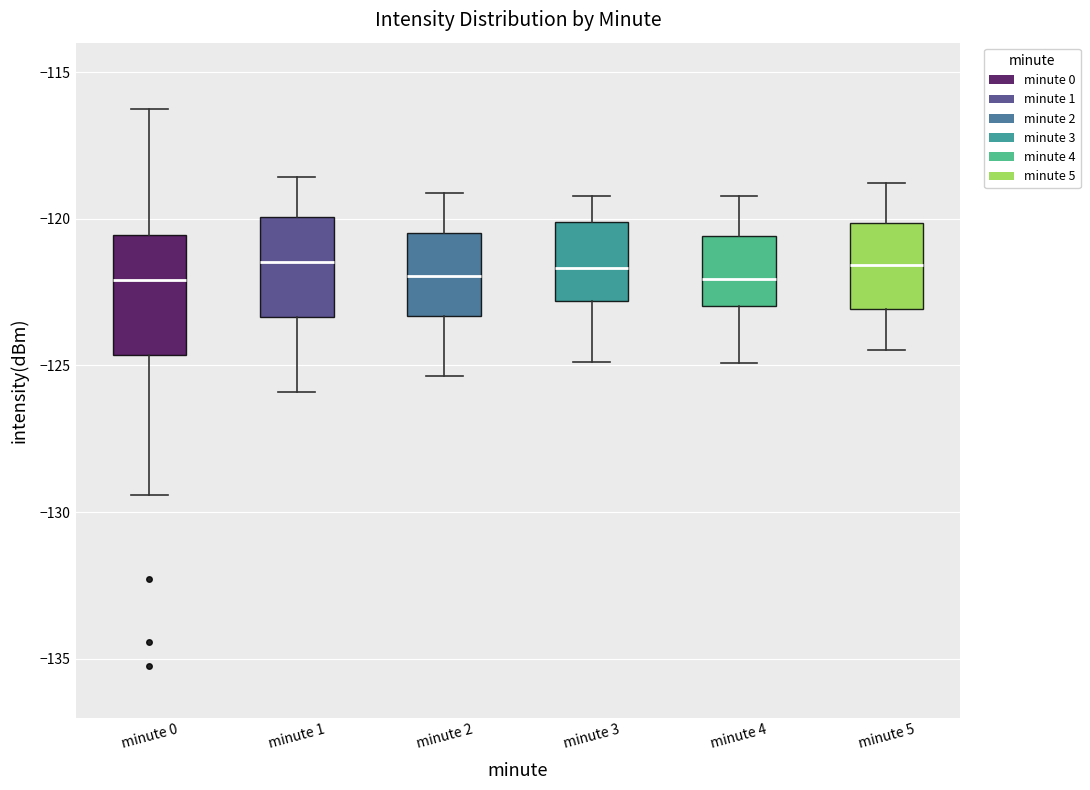

Where is the upper edge of the box for minute 0 on the y-axis? The values are not printed on the chart, so give them approximately, as read against the axis.

-120.5